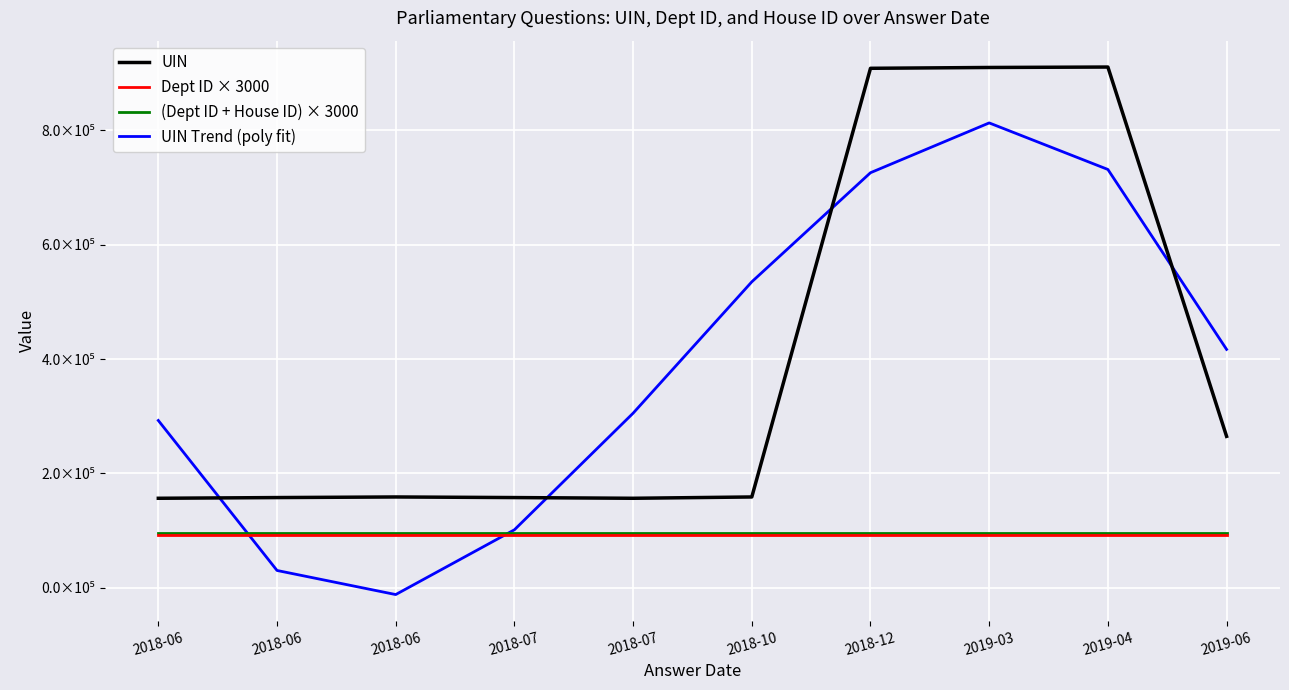

What is the minimum value shown in the chart?

-11905.4